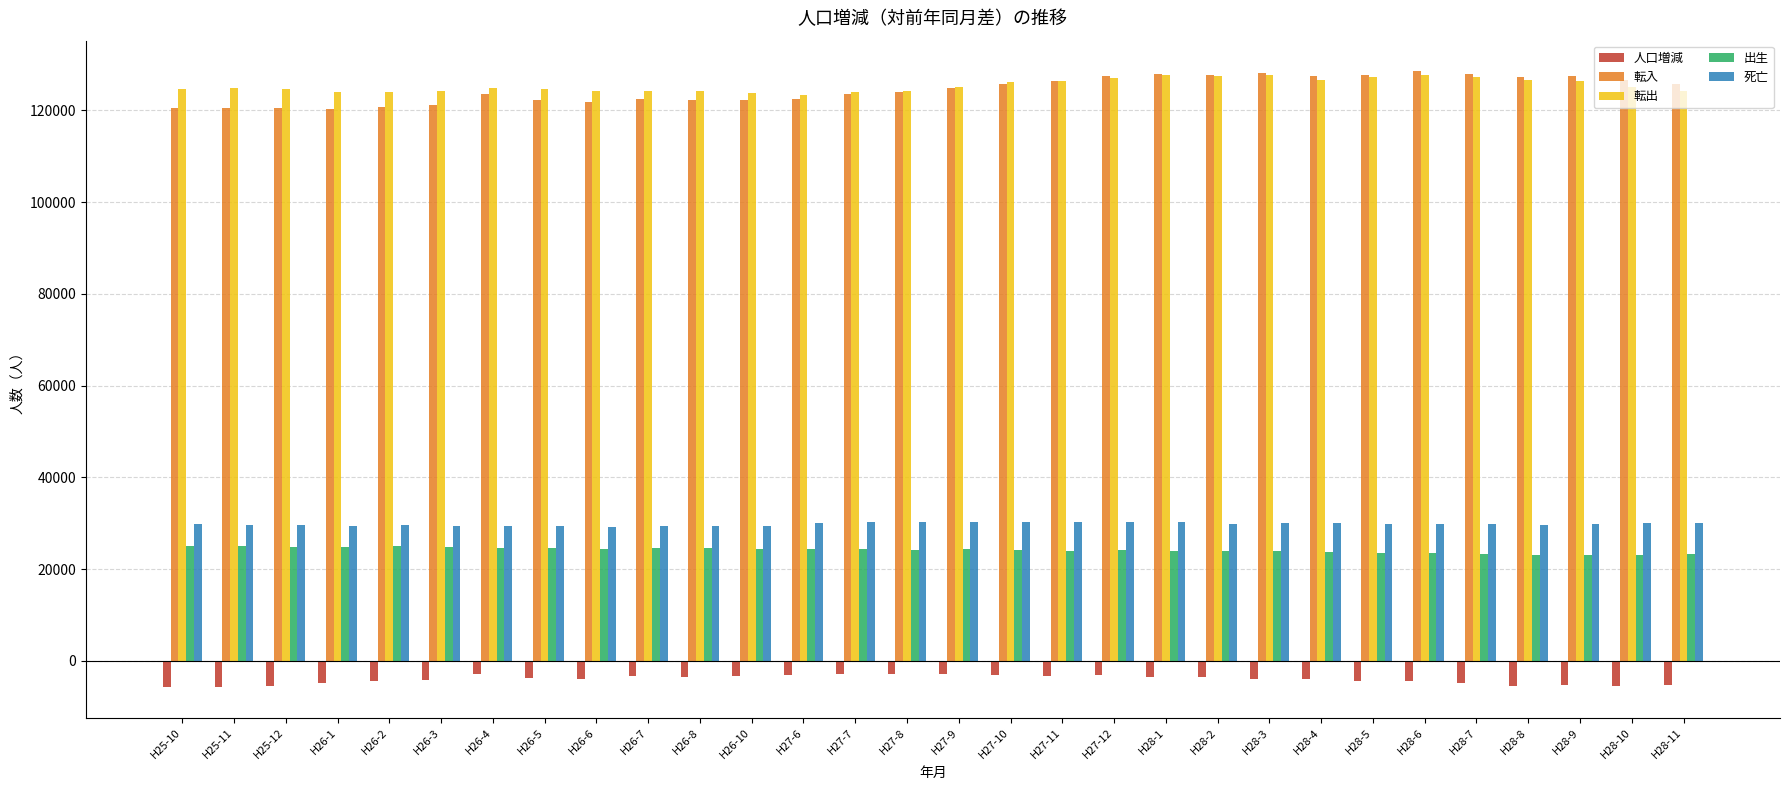

The value of 出生 at H28-8 is 23169. True or false?

True